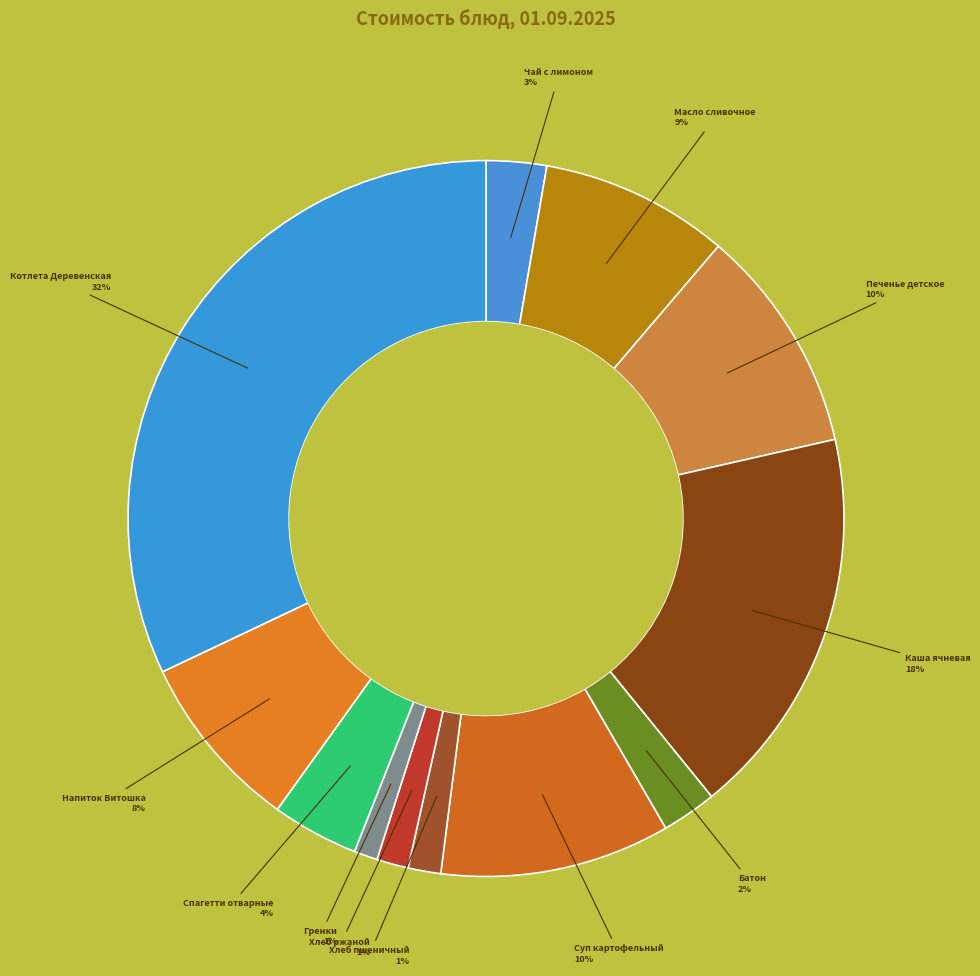

Count the number of slices in the pie.

12